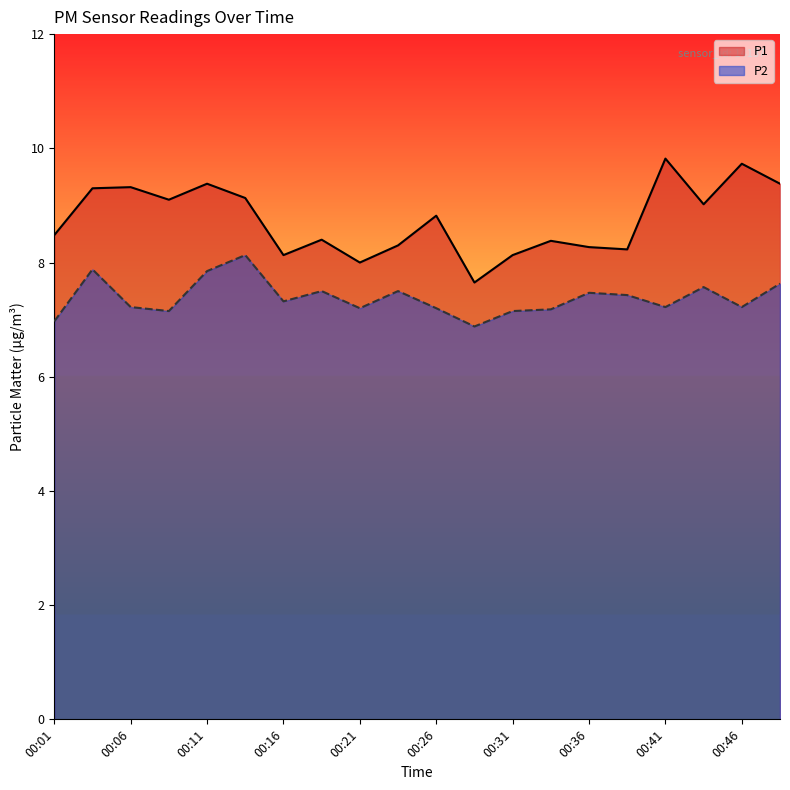

Where is the first local maximum for P2?

00:04